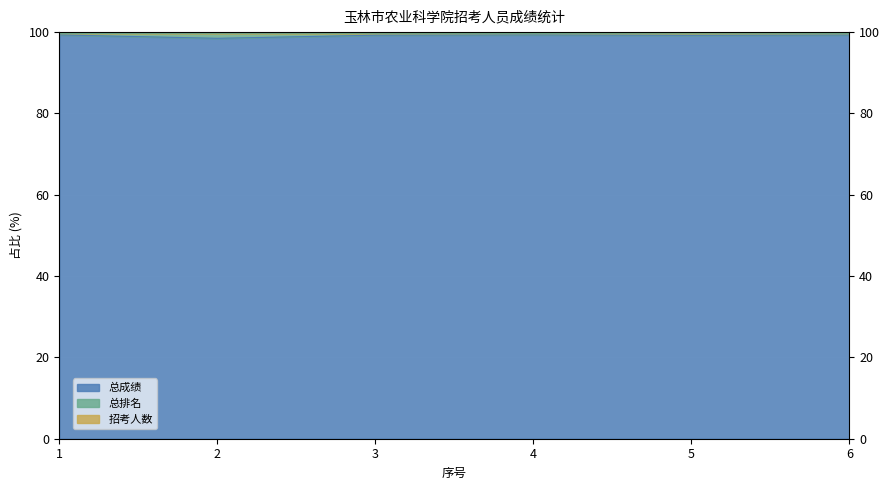

At which category is the sum across all series the highest?

1